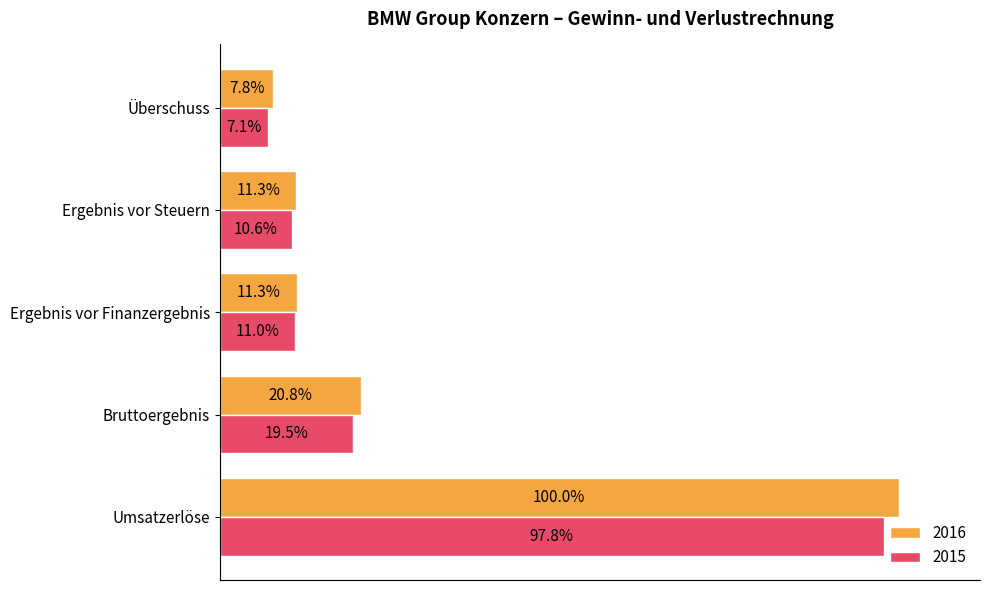

True or false: 2015 has a value of 70551 at Umsatzerlöse.

False